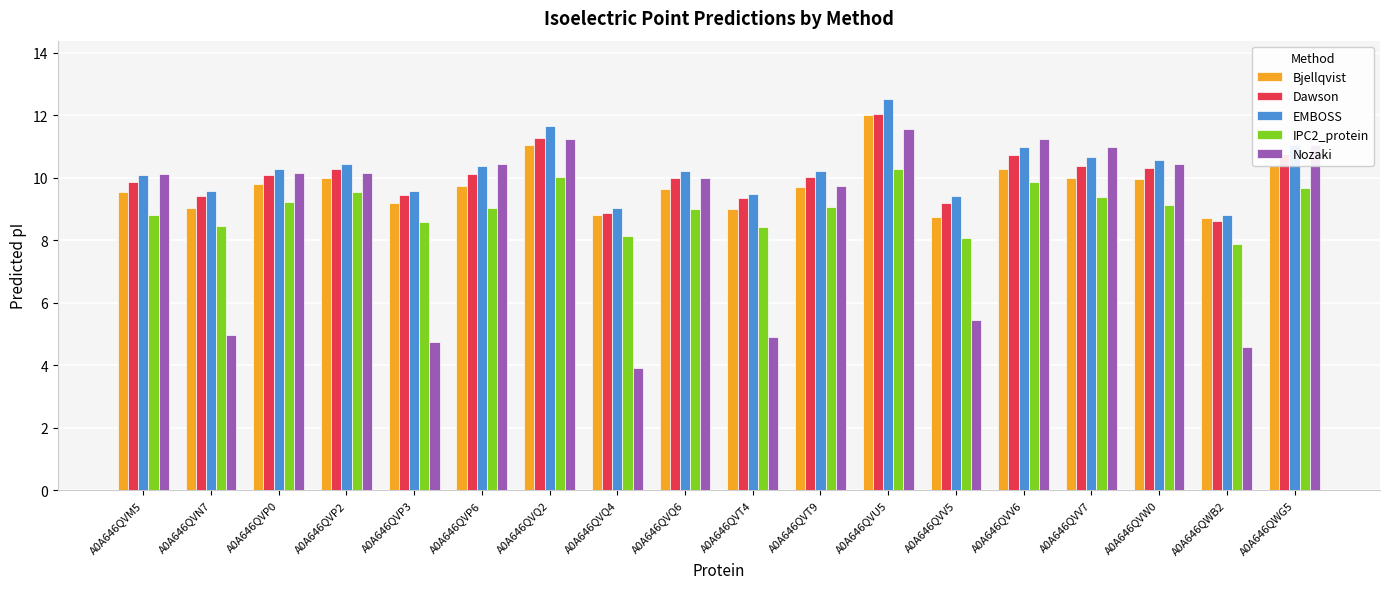

What is the sum of the EMBOSS values at A0A646QVP0 and A0A646QVP2?

20.7